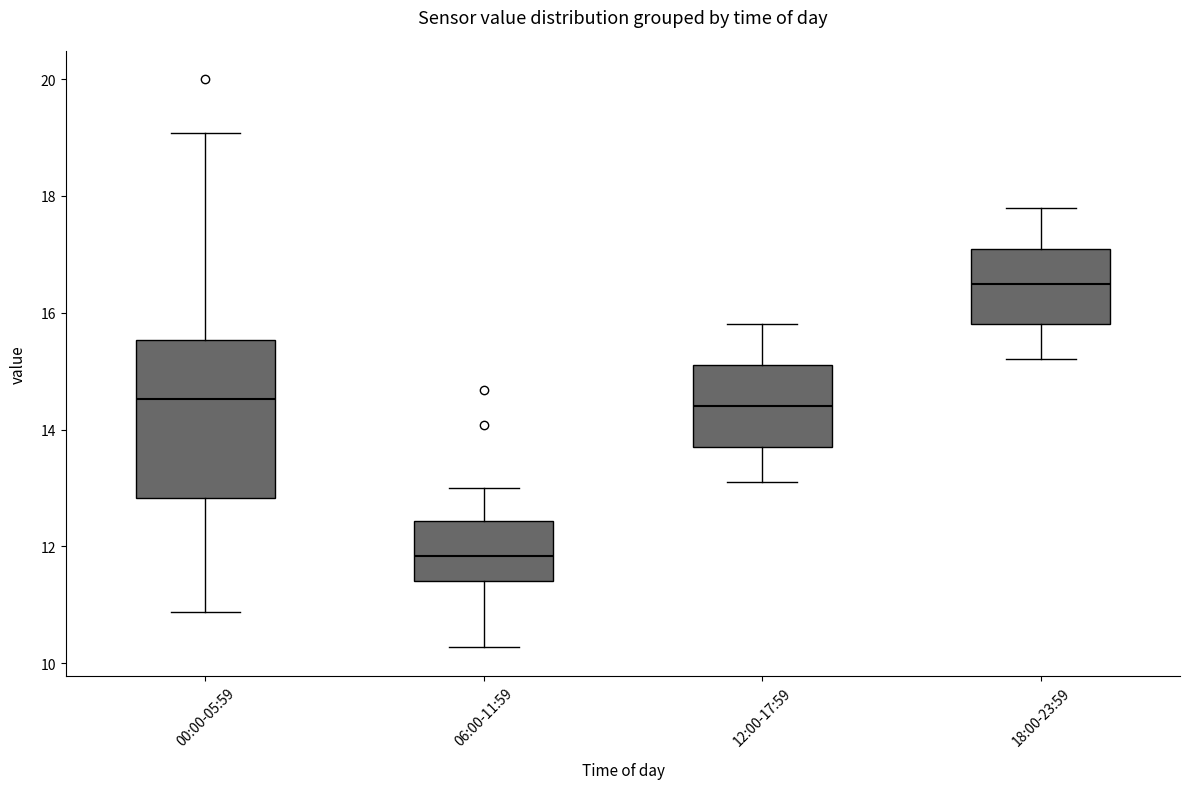

Which box's median line is the highest?

18:00-23:59